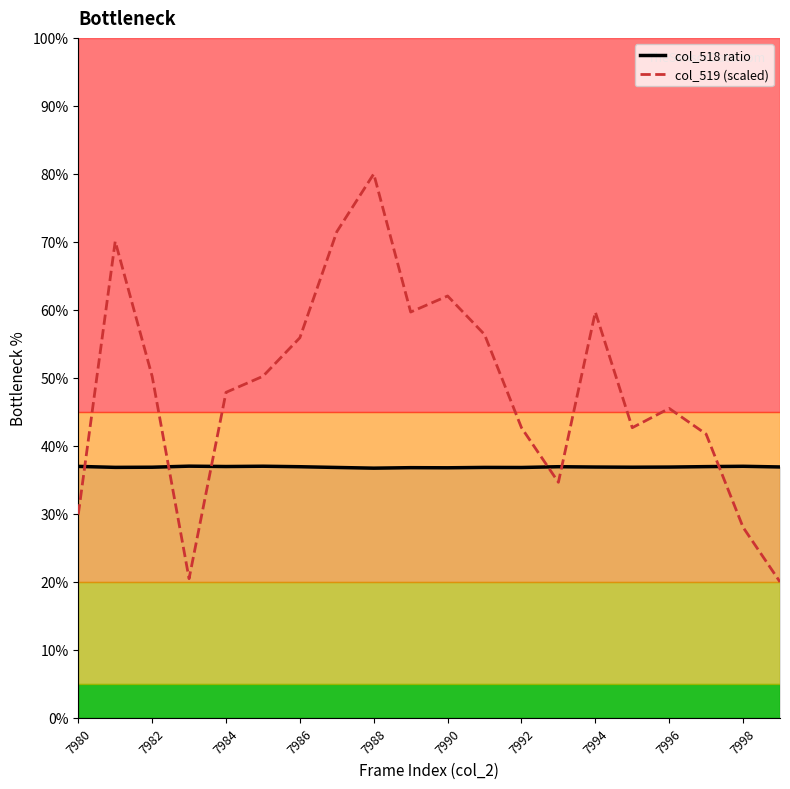

Which series has the largest total across all categories?

col_519 (scaled)